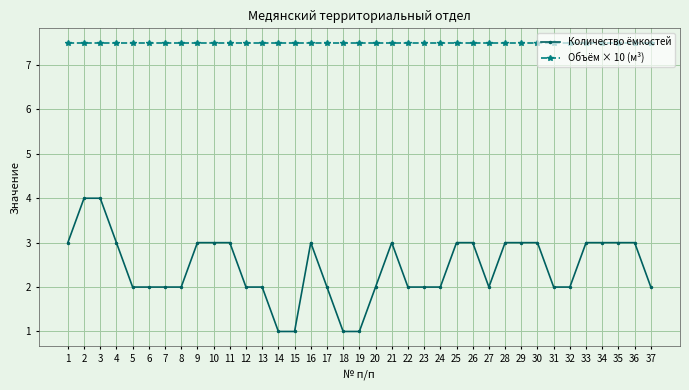

How many lines are shown in the chart?

2